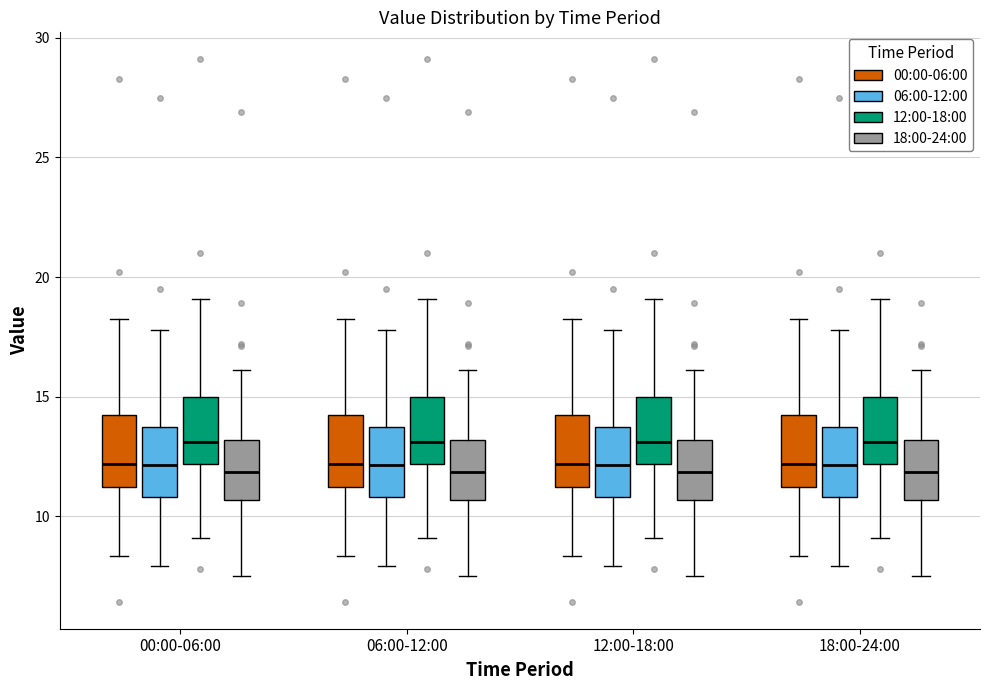

Reading left to right, read every box against the y-axis: the position of its median line, the range the box covers, and the ends of its whiskers. The values are not printed on the chart, so give them approximately, as read against the axis.

00:00-06:00 (00:00-06:00): median 12.0, box 11.0 to 14.0, whiskers 8.5 to 18.0
00:00-06:00 (06:00-12:00): median 12.0, box 11.0 to 13.5, whiskers 8.0 to 18.0
00:00-06:00 (12:00-18:00): median 13.0, box 12.0 to 15.0, whiskers 9.0 to 19.0
00:00-06:00 (18:00-24:00): median 12.0, box 10.5 to 13.0, whiskers 7.5 to 16.0
06:00-12:00 (00:00-06:00): median 12.0, box 11.0 to 14.0, whiskers 8.5 to 18.0
06:00-12:00 (06:00-12:00): median 12.0, box 11.0 to 13.5, whiskers 8.0 to 18.0
06:00-12:00 (12:00-18:00): median 13.0, box 12.0 to 15.0, whiskers 9.0 to 19.0
06:00-12:00 (18:00-24:00): median 12.0, box 10.5 to 13.0, whiskers 7.5 to 16.0
12:00-18:00 (00:00-06:00): median 12.0, box 11.0 to 14.0, whiskers 8.5 to 18.0
12:00-18:00 (06:00-12:00): median 12.0, box 11.0 to 13.5, whiskers 8.0 to 18.0
12:00-18:00 (12:00-18:00): median 13.0, box 12.0 to 15.0, whiskers 9.0 to 19.0
12:00-18:00 (18:00-24:00): median 12.0, box 10.5 to 13.0, whiskers 7.5 to 16.0
18:00-24:00 (00:00-06:00): median 12.0, box 11.0 to 14.0, whiskers 8.5 to 18.0
18:00-24:00 (06:00-12:00): median 12.0, box 11.0 to 13.5, whiskers 8.0 to 18.0
18:00-24:00 (12:00-18:00): median 13.0, box 12.0 to 15.0, whiskers 9.0 to 19.0
18:00-24:00 (18:00-24:00): median 12.0, box 10.5 to 13.0, whiskers 7.5 to 16.0